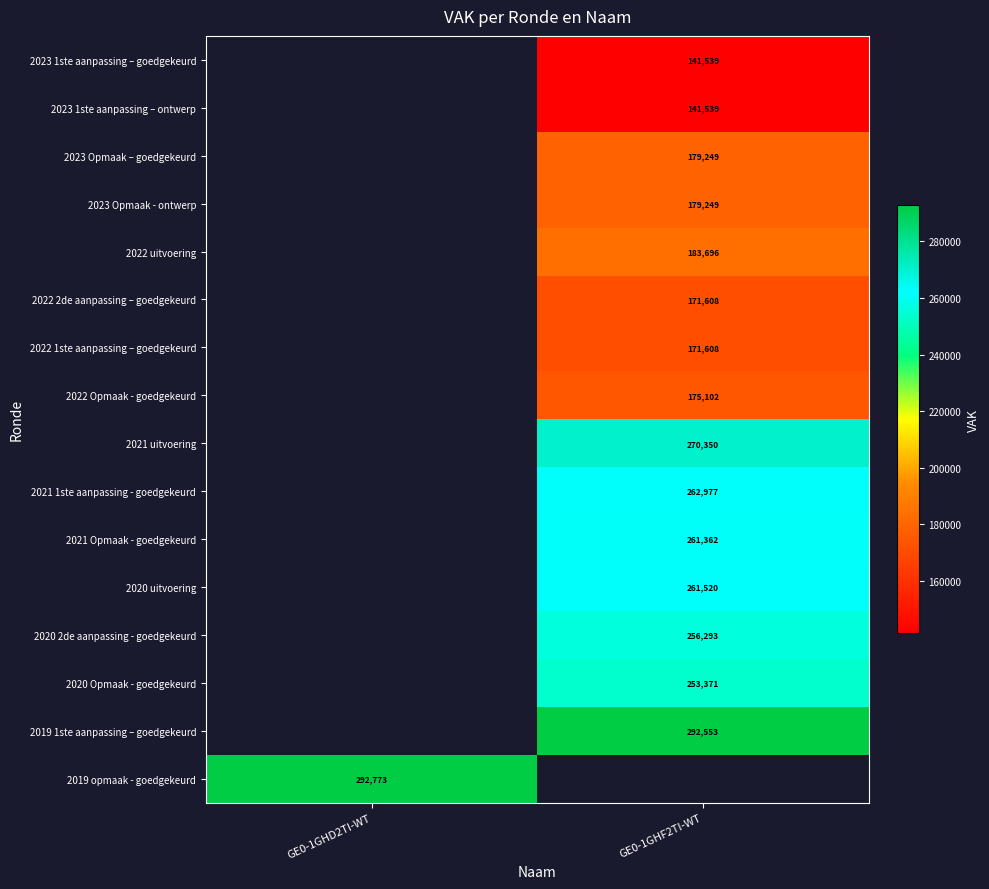

At which category does the chart reach its peak across all series?

GE0-1GHD2TI-WT